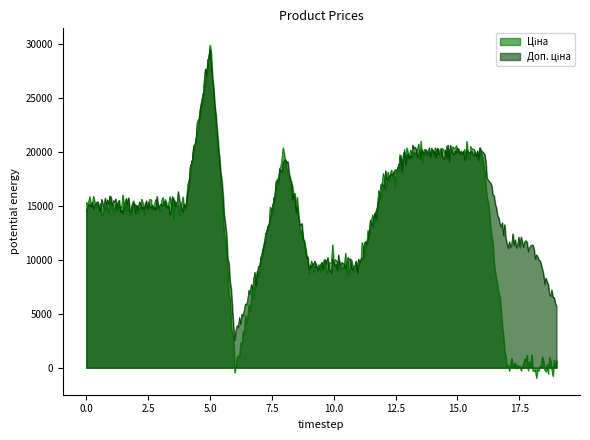

At which category is the sum across all series the highest?

5.0